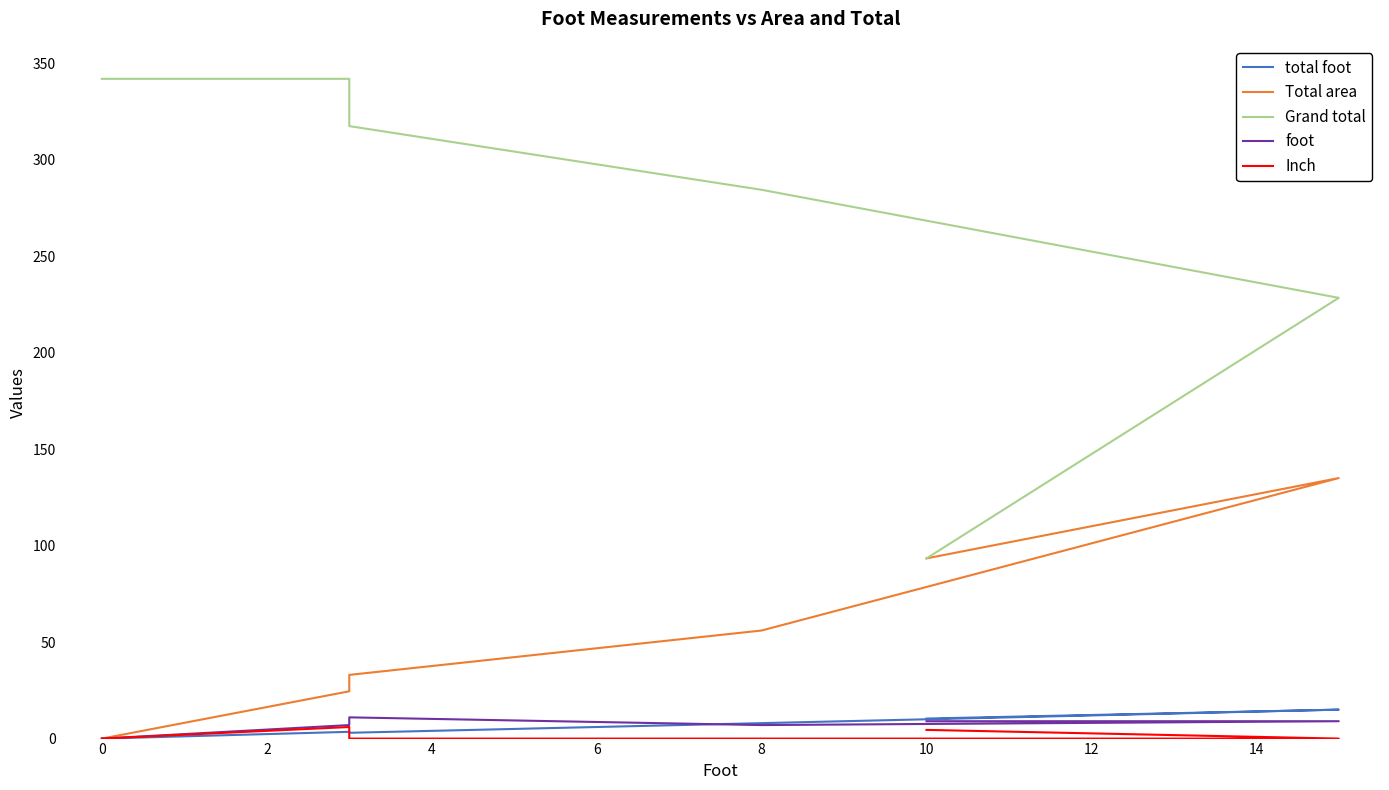

Which series has the widest spread of values?

Grand total